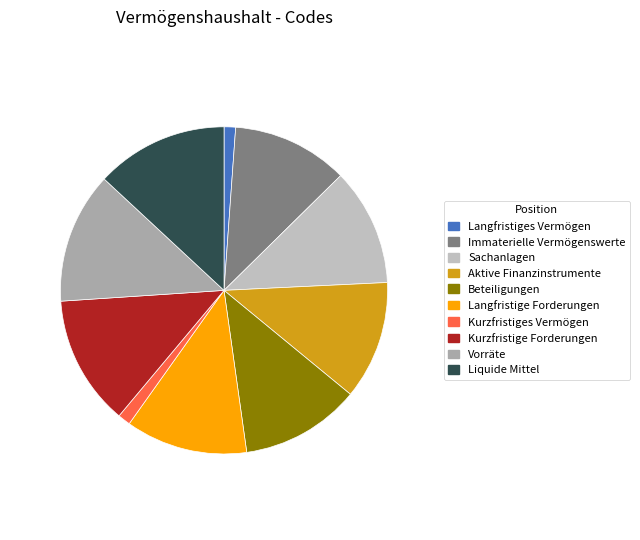

Does Aktive Finanzinstrumente represent more than half of the total?

No